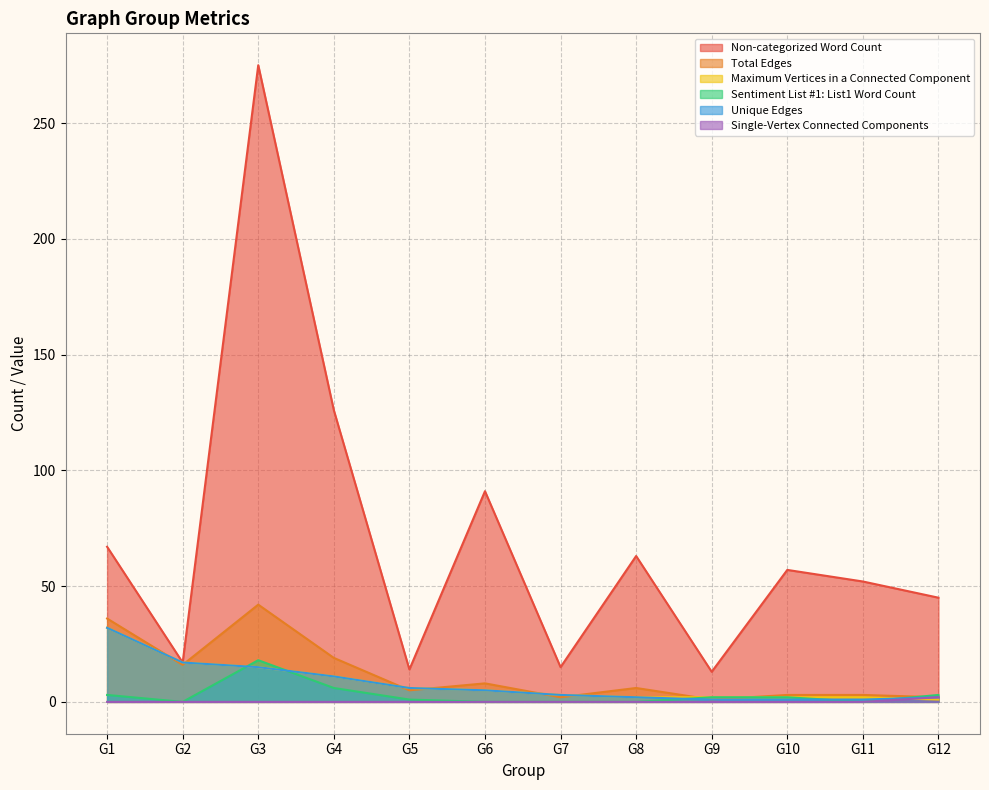

What is the sum of all Maximum Vertices in a Connected Component values?

98